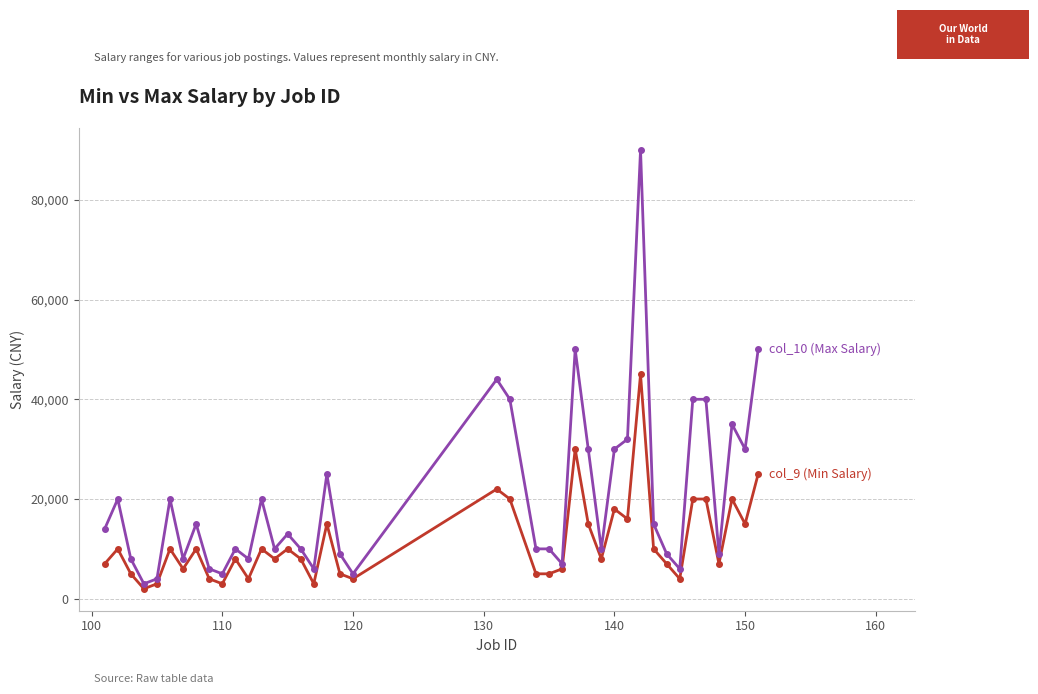

What is the minimum value shown in the chart?

2000